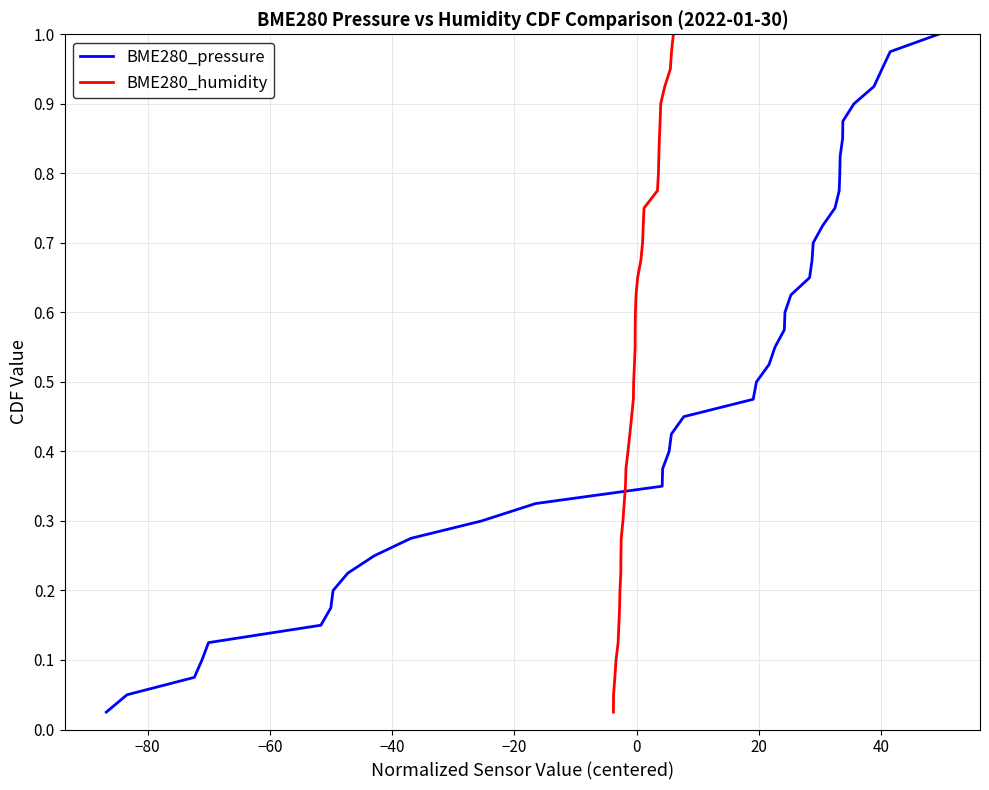

What is the maximum value shown in the chart?

1.0